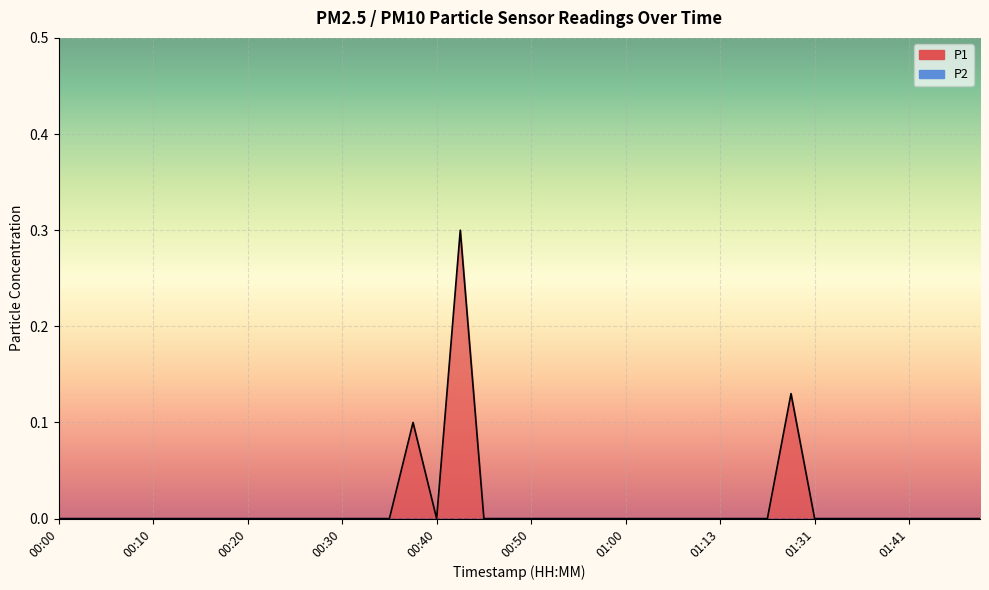

How many values exceed 0?

3